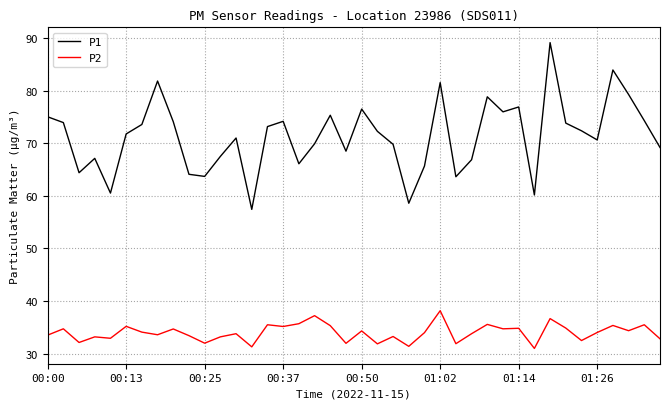

True or false: P2 has more than 1 interior local peaks.

True